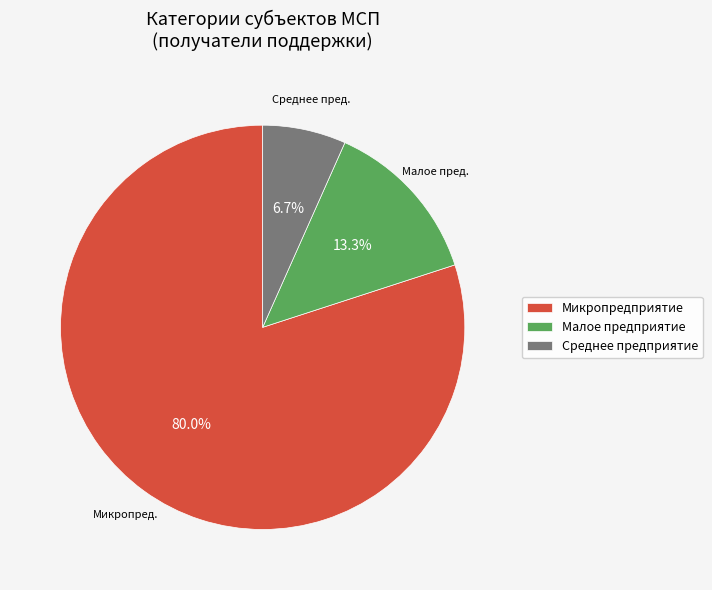

How many slices are in this pie chart?

3